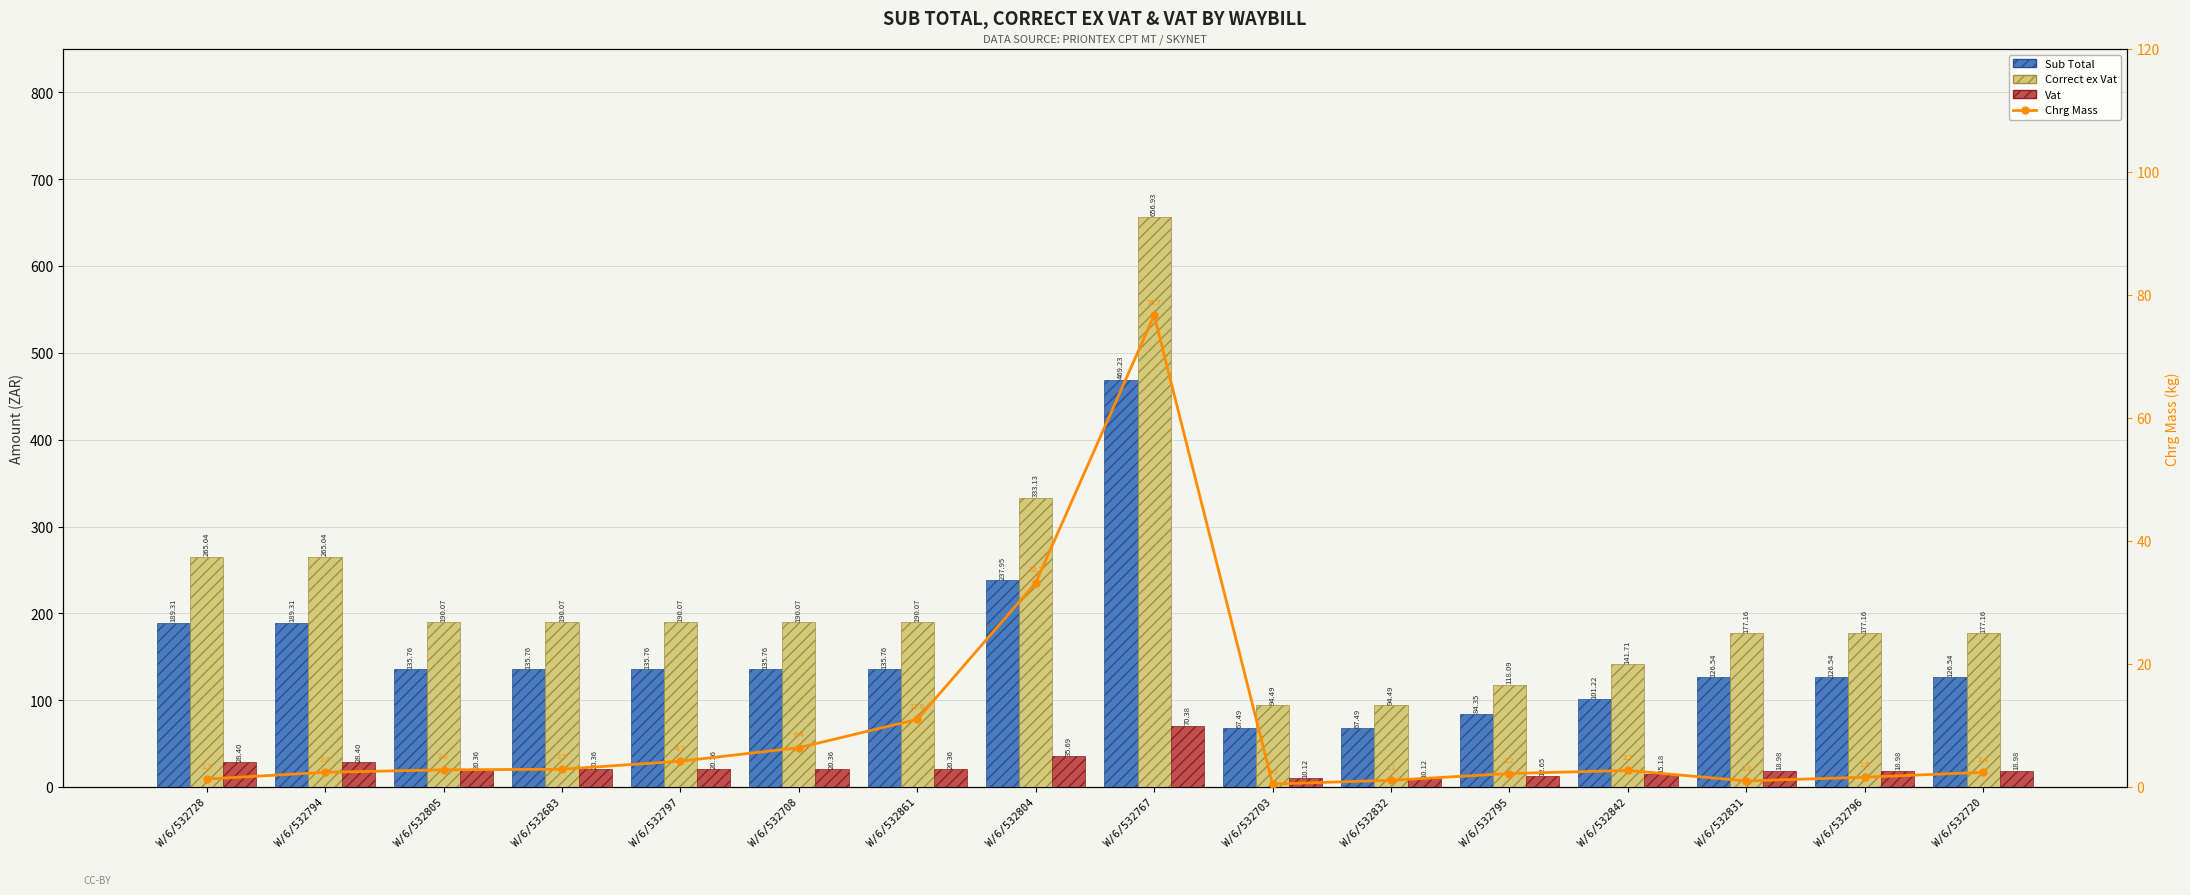

What are all the series names shown in the legend?

Sub Total, Correct ex Vat, Vat, Chrg Mass